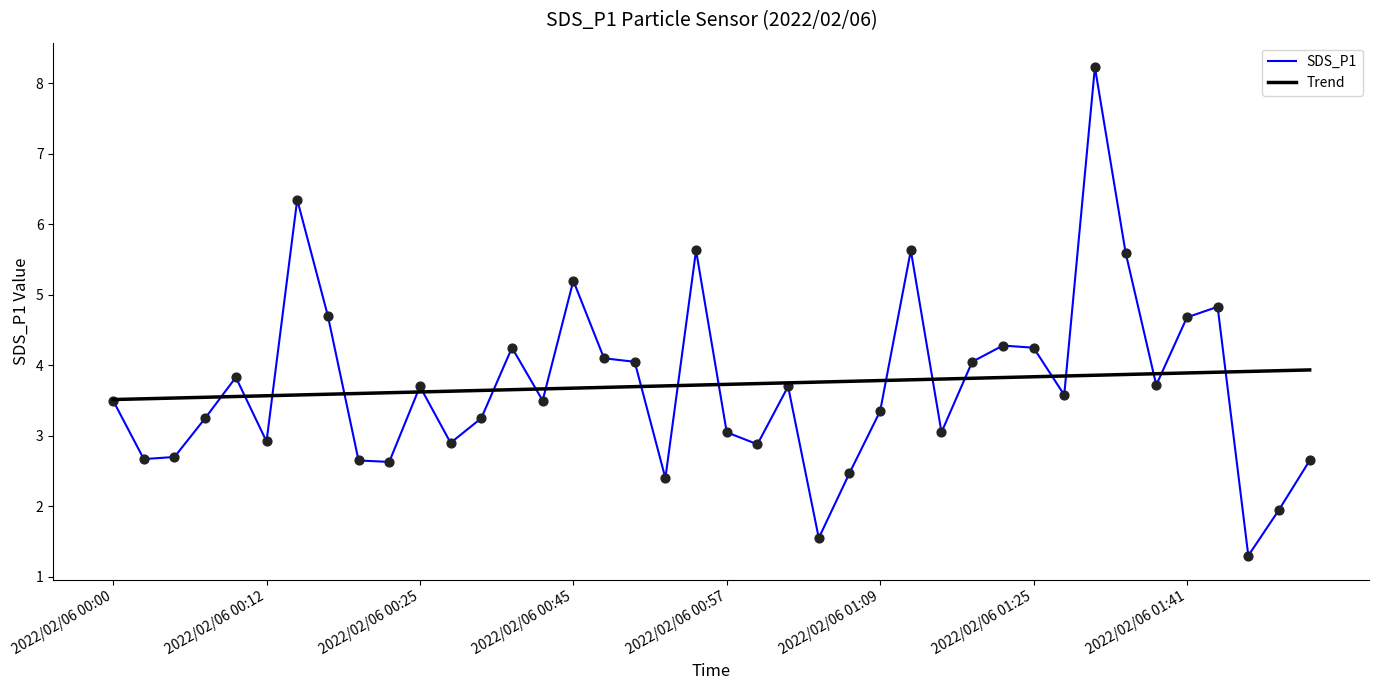

What is the maximum value for SDS_P1?

8.2